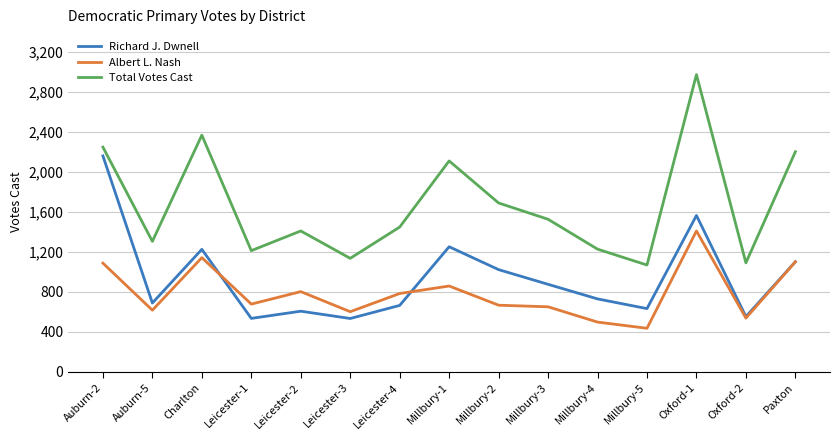

At which category is the sum across all series the highest?

Oxford-1